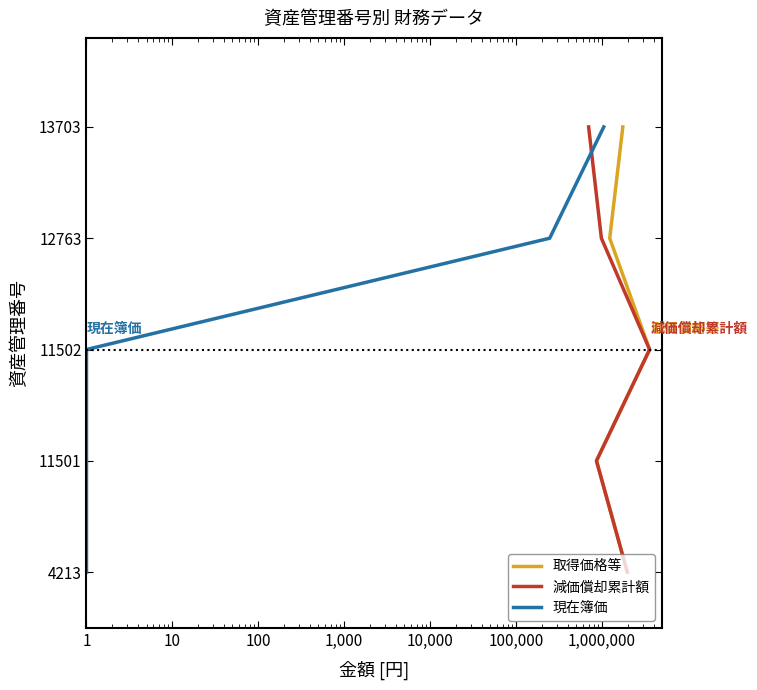

True or false: 減価償却累計額 and 取得価格等 intersect in this chart.

False